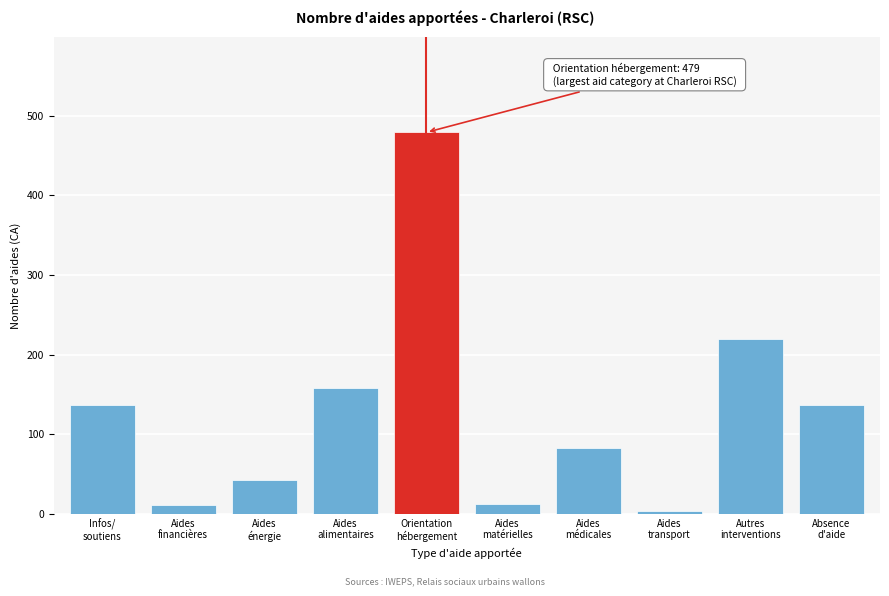

What is the average value?

128